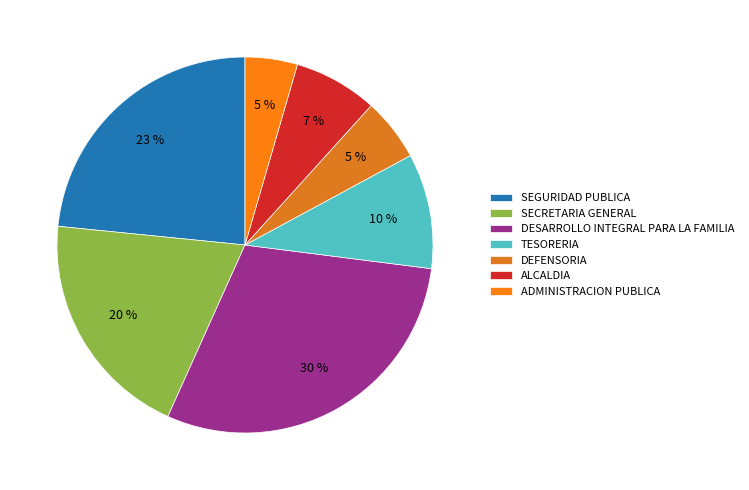

How much of the chart is everything except ALCALDIA?

92.8%